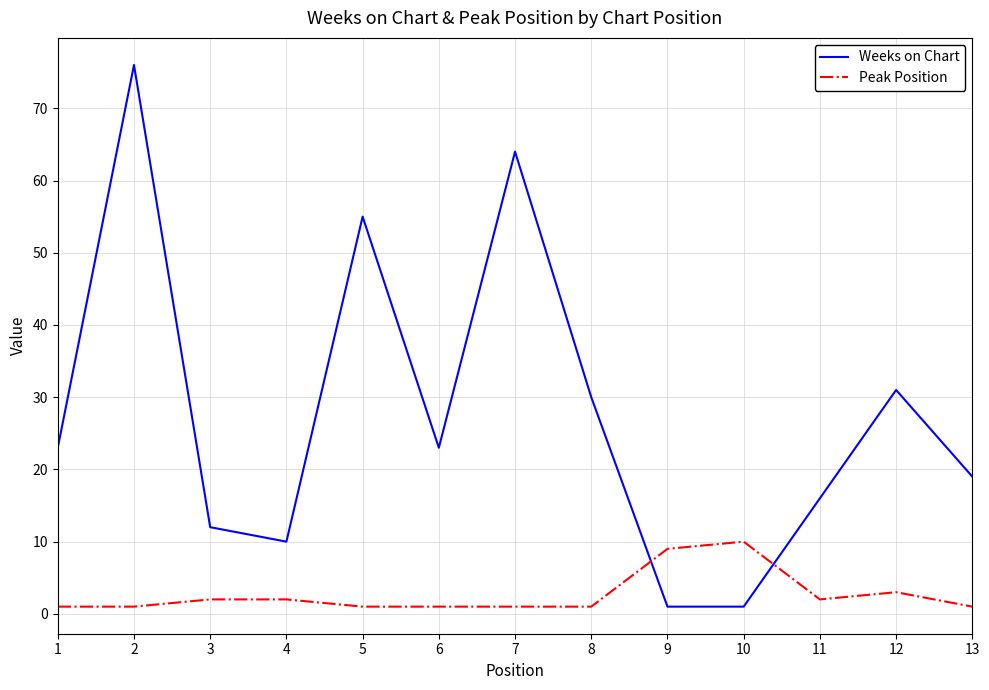

At how many categories does at least one series exceed 24?

5